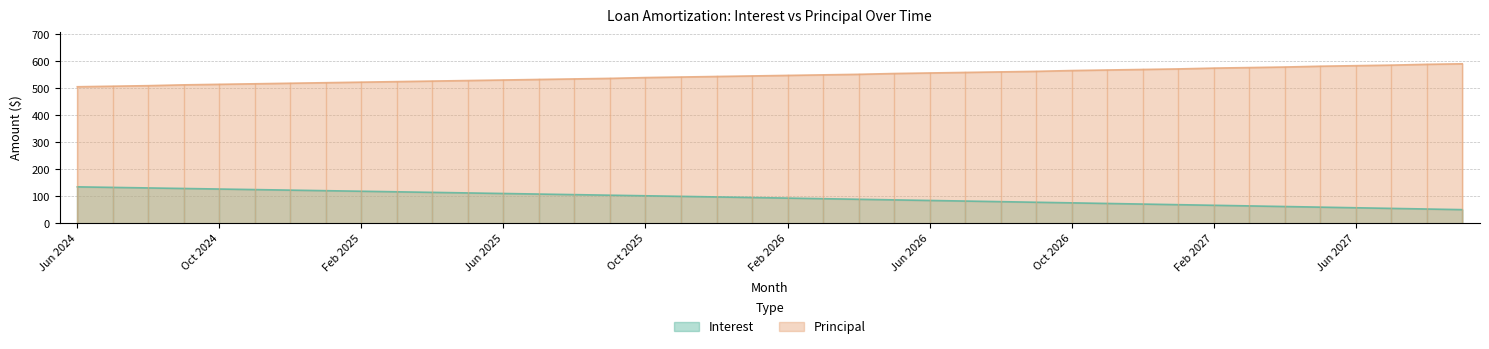

Reading left to right, what are all the values shown in this chart?

Interest: Jun 2024=135.5	Jul 2024=133.5	Aug 2024=131.5	Sep 2024=129.4	Oct 2024=127.4	Nov 2024=125.4	Dec 2024=123.3	Jan 2025=121.3	Feb 2025=119.2	Mar 2025=117.1	Apr 2025=115.1	May 2025=113.0	Jun 2025=110.9	Jul 2025=108.8	Aug 2025=106.7	Sep 2025=104.5	Oct 2025=102.4	Nov 2025=100.3	Dec 2025=98.1	Jan 2026=96.0	Feb 2026=93.8	Mar 2026=91.7	Apr 2026=89.5	May 2026=87.3	Jun 2026=85.1	Jul 2026=82.9	Aug 2026=80.7	Sep 2026=78.5	Oct 2026=76.2	Nov 2026=74.0	Dec 2026=71.7	Jan 2027=69.5	Feb 2027=67.2	Mar 2027=65.0	Apr 2027=62.7	May 2027=60.4	Jun 2027=58.1	Jul 2027=55.8	Aug 2027=53.4	Sep 2027=51.1
Principal: Jun 2024=506.0	Jul 2024=508.0	Aug 2024=510.0	Sep 2024=513.0	Oct 2024=515.0	Nov 2024=517.0	Dec 2024=519.0	Jan 2025=521.0	Feb 2025=523.0	Mar 2025=525.0	Apr 2025=527.0	May 2025=529.0	Jun 2025=531.0	Jul 2025=533.0	Aug 2025=535.0	Sep 2025=537.0	Oct 2025=540.0	Nov 2025=542.0	Dec 2025=544.0	Jan 2026=546.0	Feb 2026=548.0	Mar 2026=550.0	Apr 2026=552.0	May 2026=555.0	Jun 2026=557.0	Jul 2026=559.0	Aug 2026=561.0	Sep 2026=563.0	Oct 2026=566.0	Nov 2026=568.0	Dec 2026=570.0	Jan 2027=572.0	Feb 2027=575.0	Mar 2027=577.0	Apr 2027=579.0	May 2027=582.0	Jun 2027=584.0	Jul 2027=586.0	Aug 2027=589.0	Sep 2027=591.0